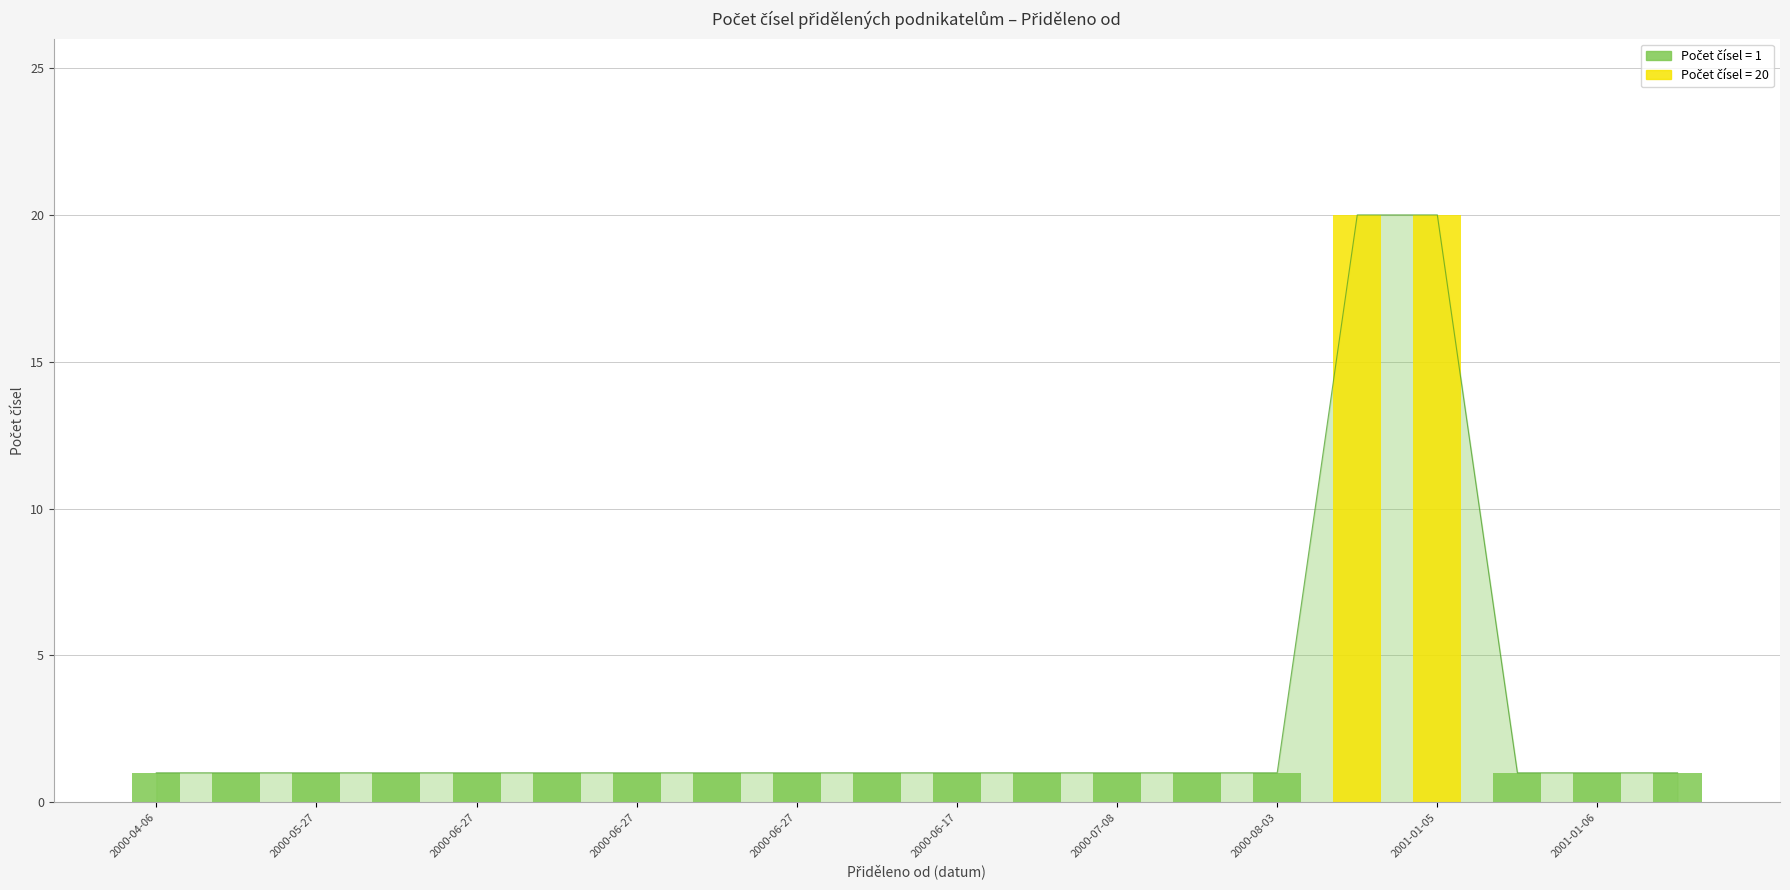

The chart shows a value of 1 at 17. True or false?

True